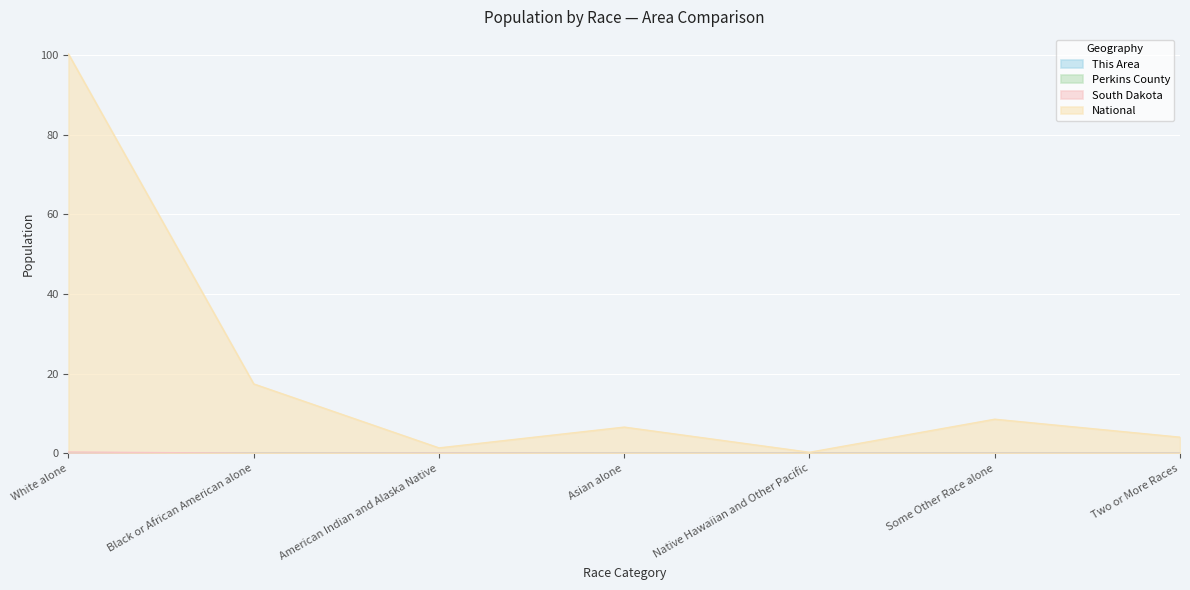

True or false: This Area and National intersect in this chart.

False